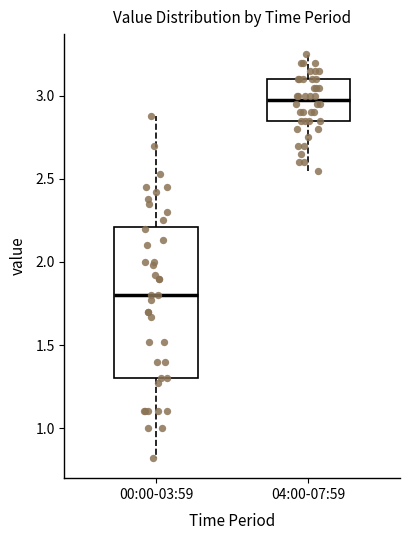

Reading left to right, read every box against the y-axis: the position of its median line, the range the box covers, and the ends of its whiskers. The values are not printed on the chart, so give them approximately, as read against the axis.

00:00-03:59: median 1.80, box 1.30 to 2.20, whiskers 0.80 to 2.90
04:00-07:59: median 3.00, box 2.85 to 3.10, whiskers 2.55 to 3.25